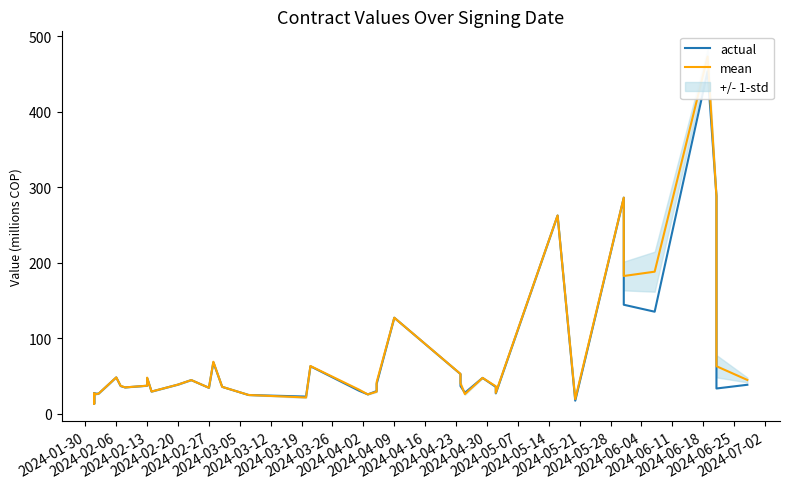

How many lines are shown in the chart?

2